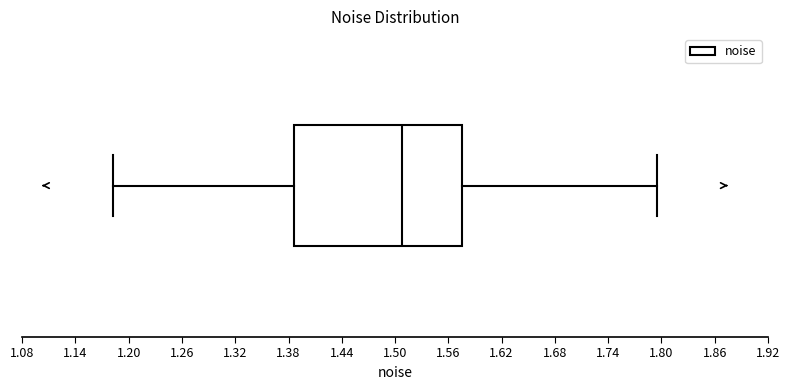

Read this box plot against the x-axis: the position of the median line, the range covered by the box, and the ends of both whiskers. The values are not printed on the chart, so give them approximately, as read against the axis.

median 1.51, box 1.39 to 1.58, whiskers 1.18 to 1.80